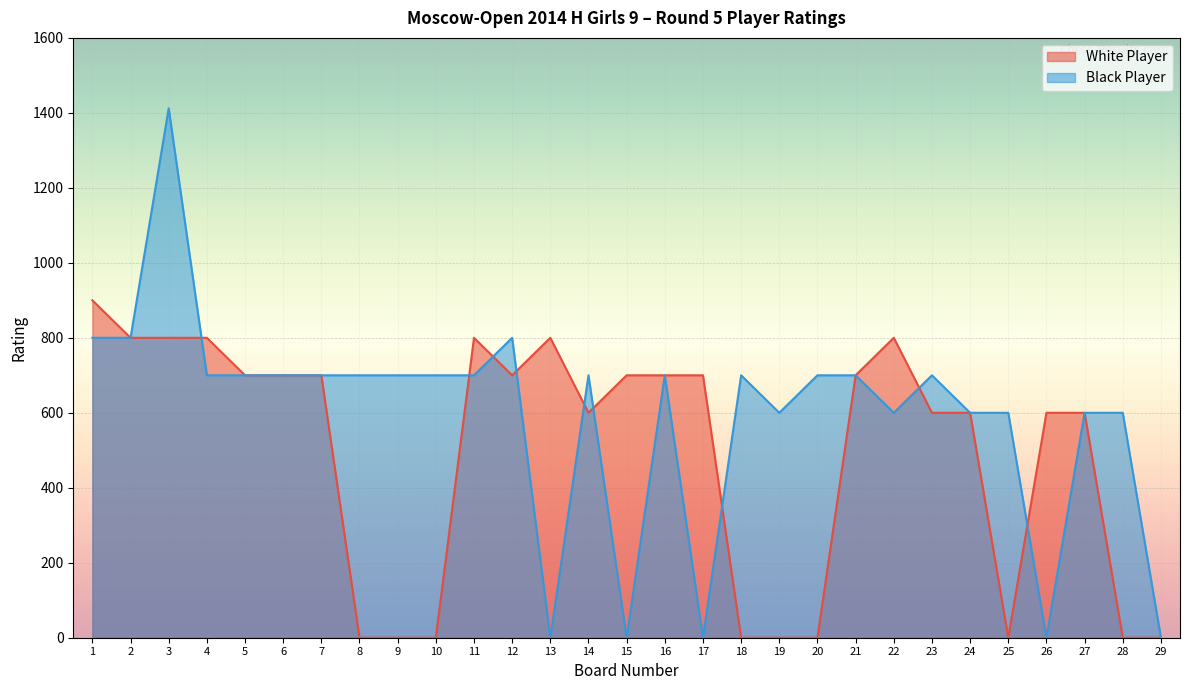

How many distinct data groups are displayed?

2